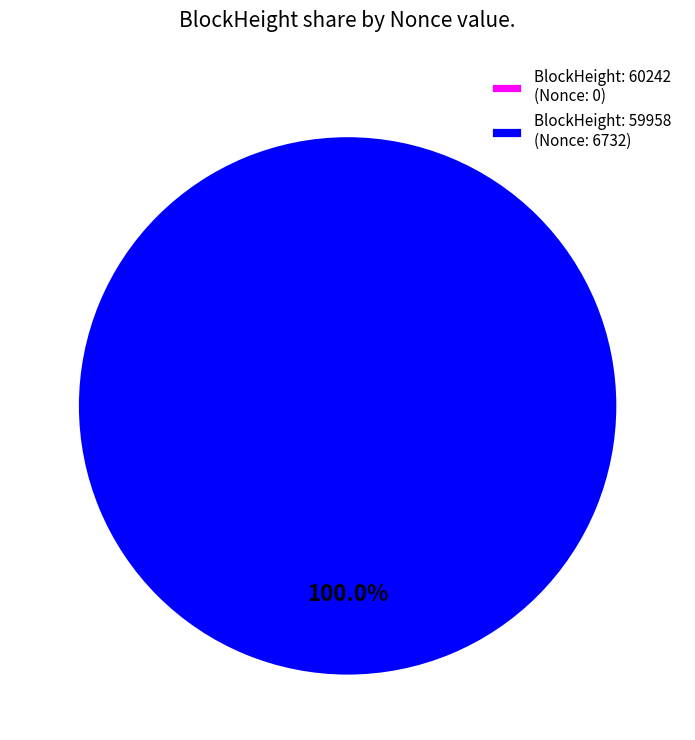

Rank the categories by value from highest to lowest.

59958, 60242